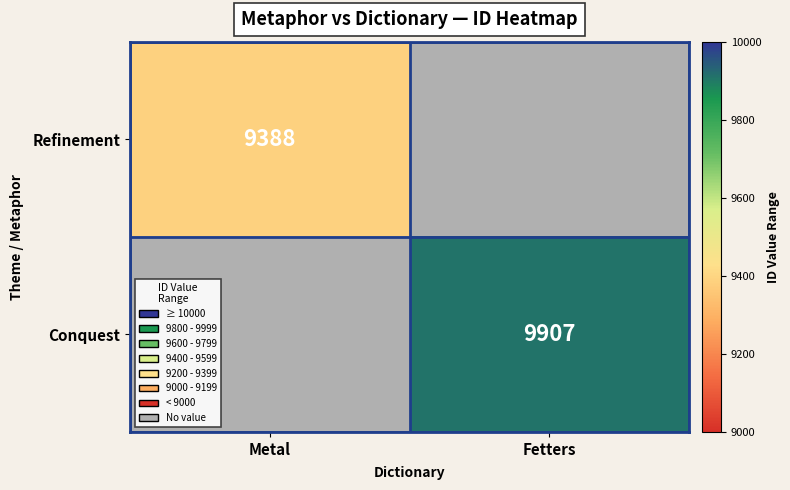

True or false: Conquest has a value of 6659 at Fetters.

False